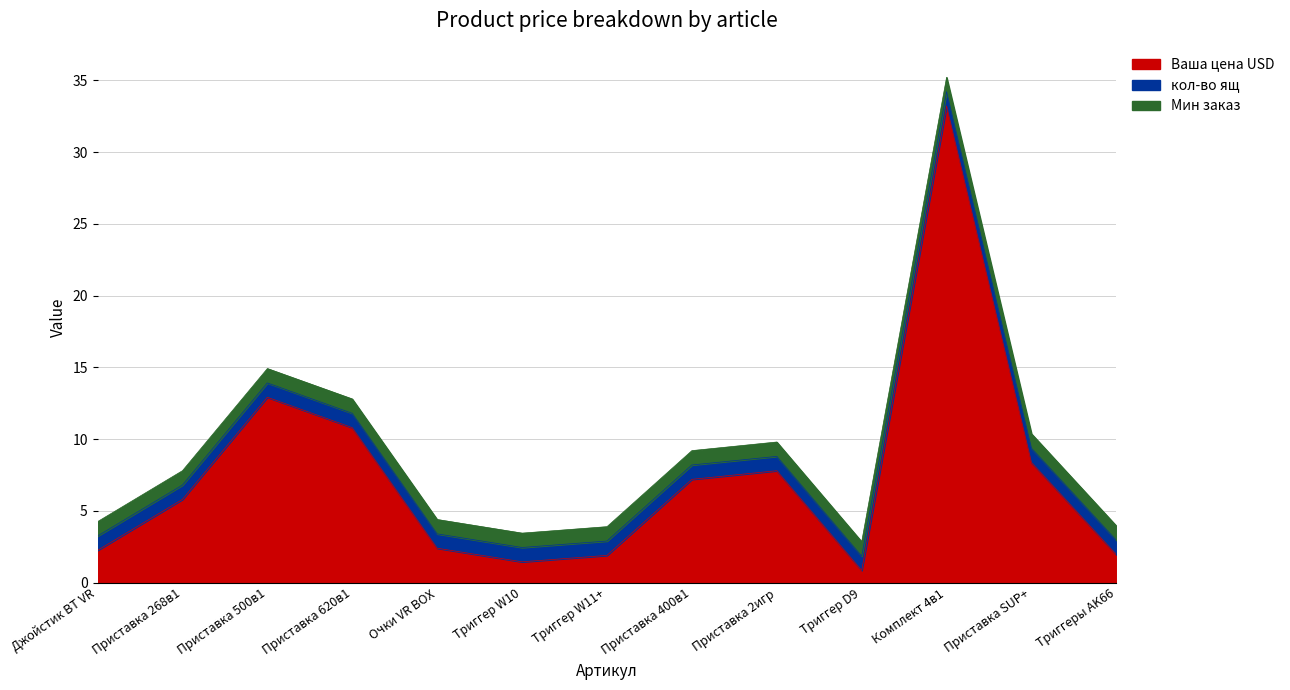

Reading left to right, transcribe all the data shown in this chart.

Ваша цена USD: 25160=2.2	90251=5.8	90252=12.9	17548=10.8	25158=2.4	90455=1.4	90456=1.9	90182=7.2	90464=7.8	90459=0.8	95428=33.2	90463=8.4	97004=1.9
кол-во ящ: 25160=1.0	90251=1.0	90252=1.0	17548=1.0	25158=1.0	90455=1.0	90456=1.0	90182=1.0	90464=1.0	90459=1.0	95428=1.0	90463=1.0	97004=1.0
Мин заказ: 25160=1.0	90251=1.0	90252=1.0	17548=1.0	25158=1.0	90455=1.0	90456=1.0	90182=1.0	90464=1.0	90459=1.0	95428=1.0	90463=1.0	97004=1.0